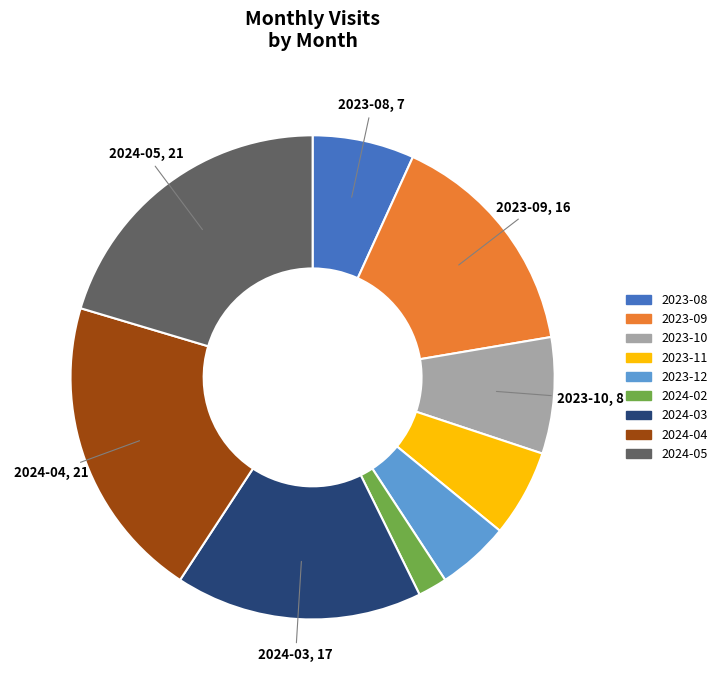

Approximately how many times larger is the value at 2023-12 compared to 2023-10?

0.6